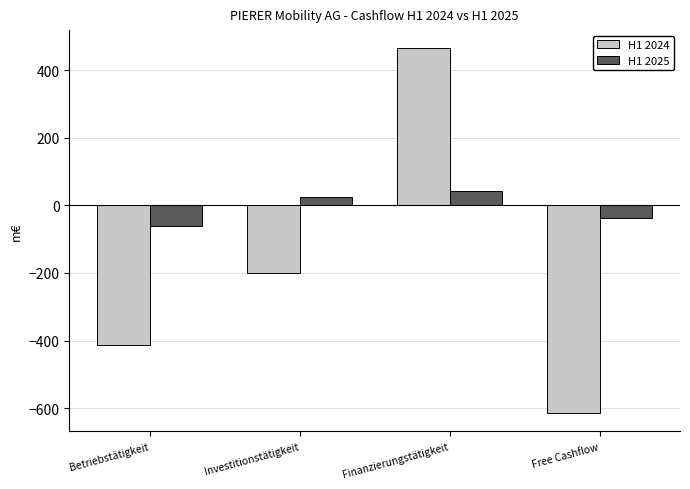

What is the spread (max minus min) of values at Investitionstätigkeit?

224.4